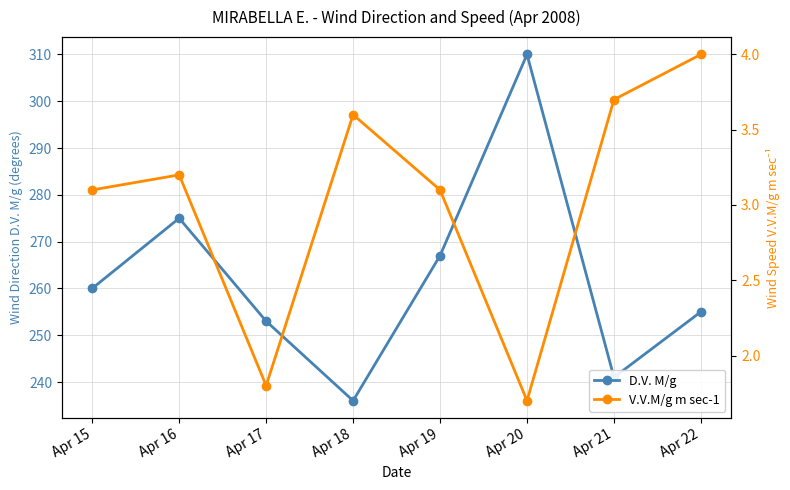

List the labels in order of D.V. M/g value, largest first.

Apr 20, Apr 16, Apr 19, Apr 15, Apr 22, Apr 17, Apr 21, Apr 18